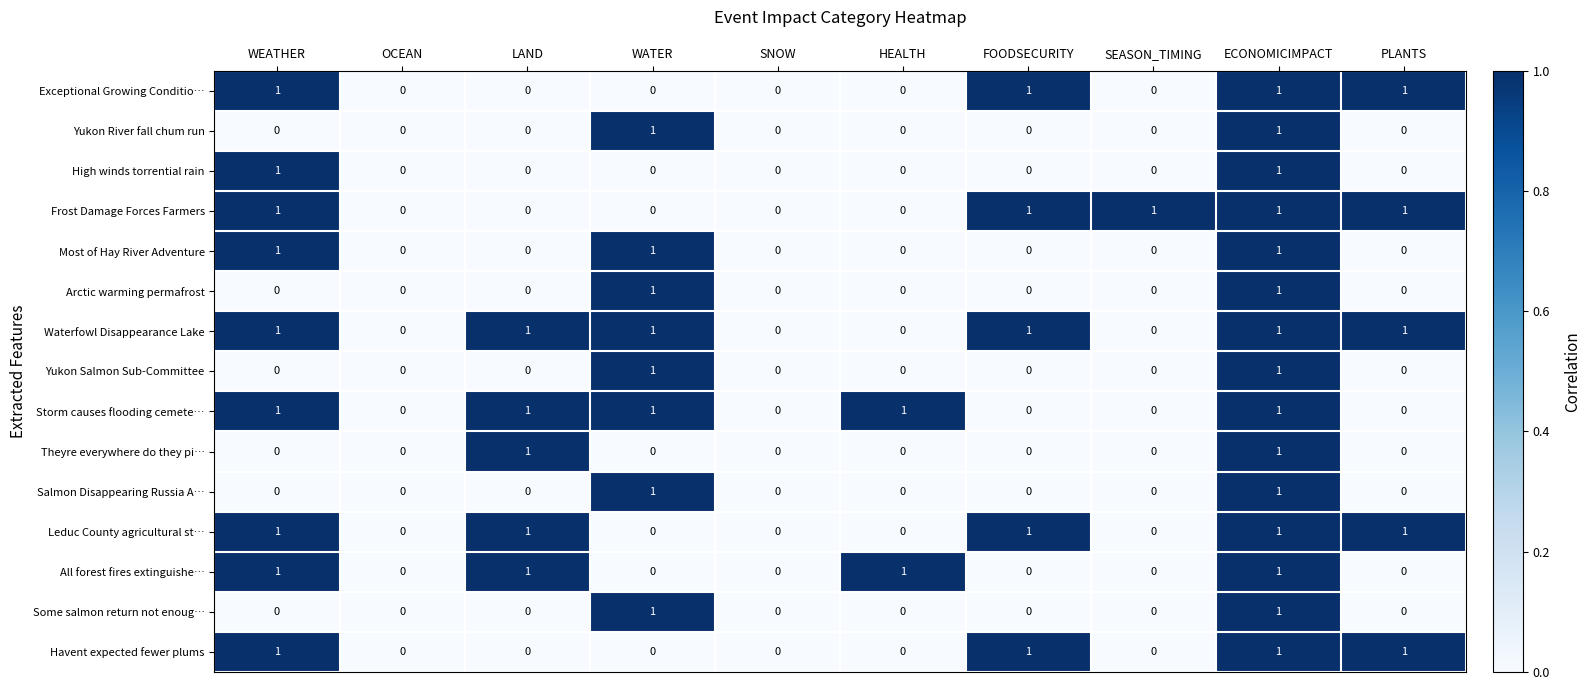

Count the Waterfowl Disappearance Lake values in the range 0 to 1.

10